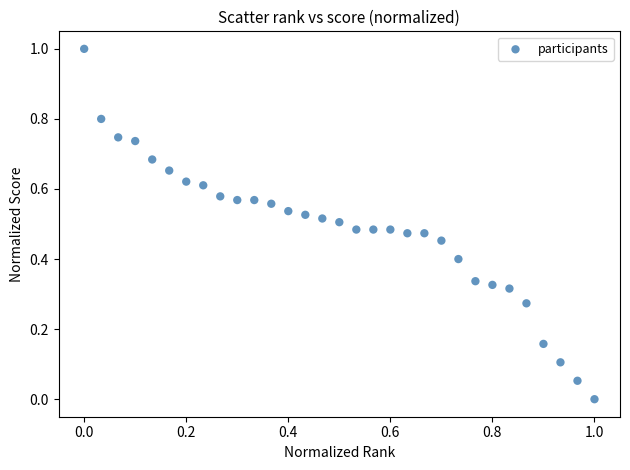

What is the range of X values (max minus min)?

1.0